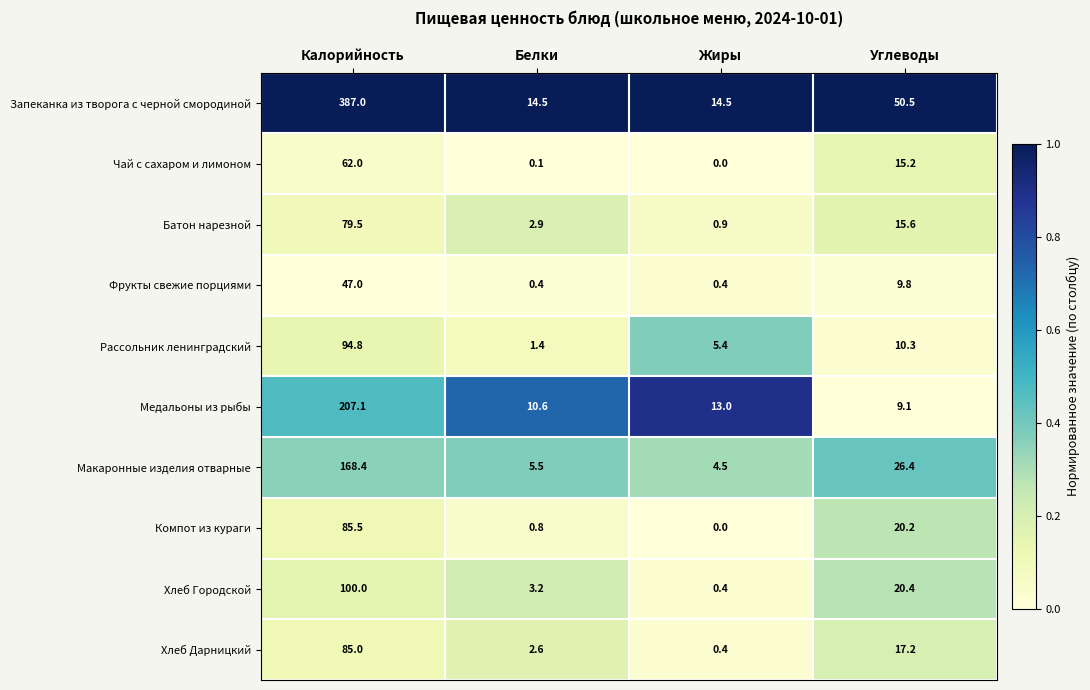

The value of Батон нарезной at Калорийность is 30.9. True or false?

False